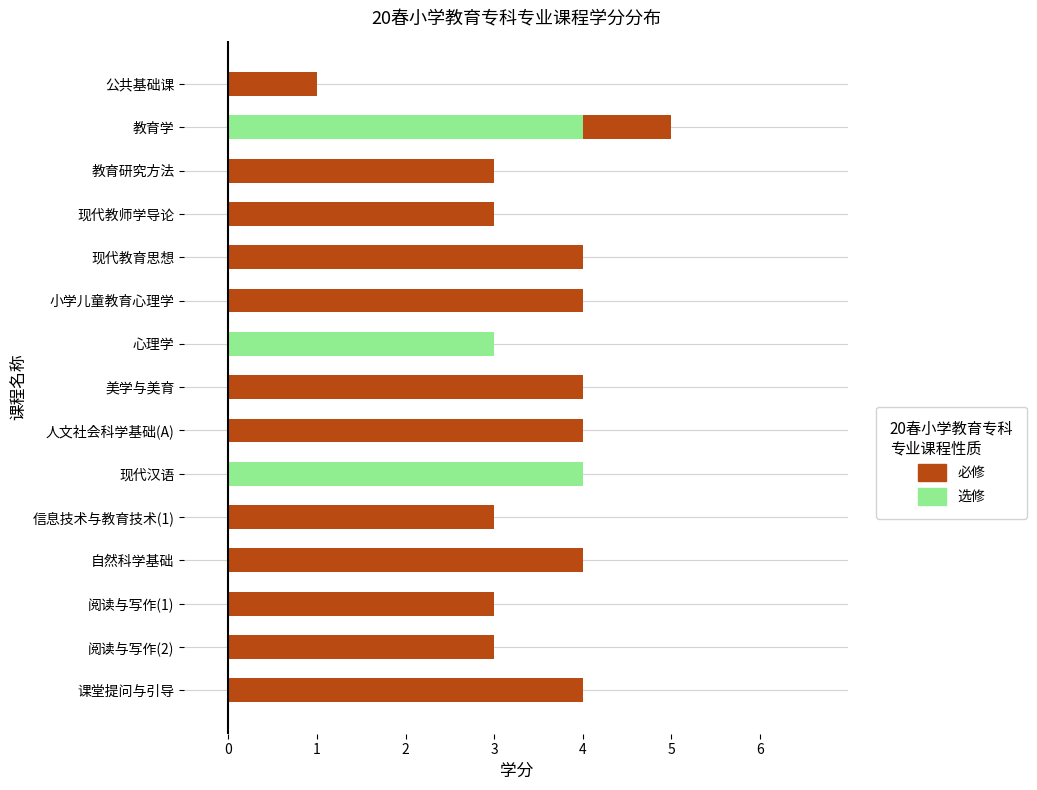

What is the difference between the highest and lowest values at 课堂提问与引导?

4